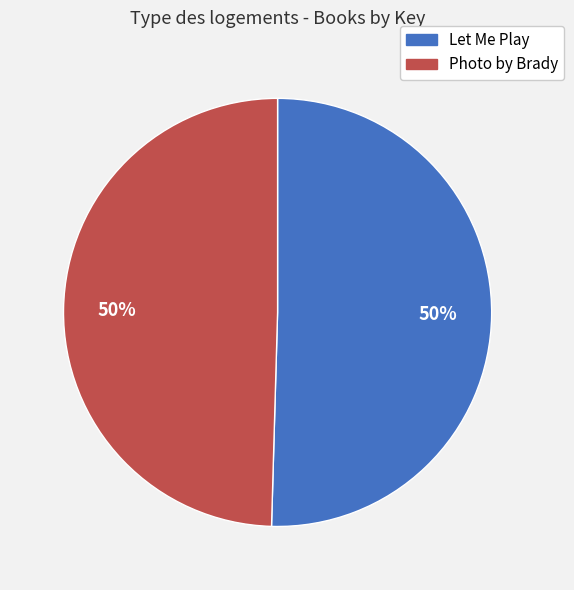

How many segments does this pie chart have?

2